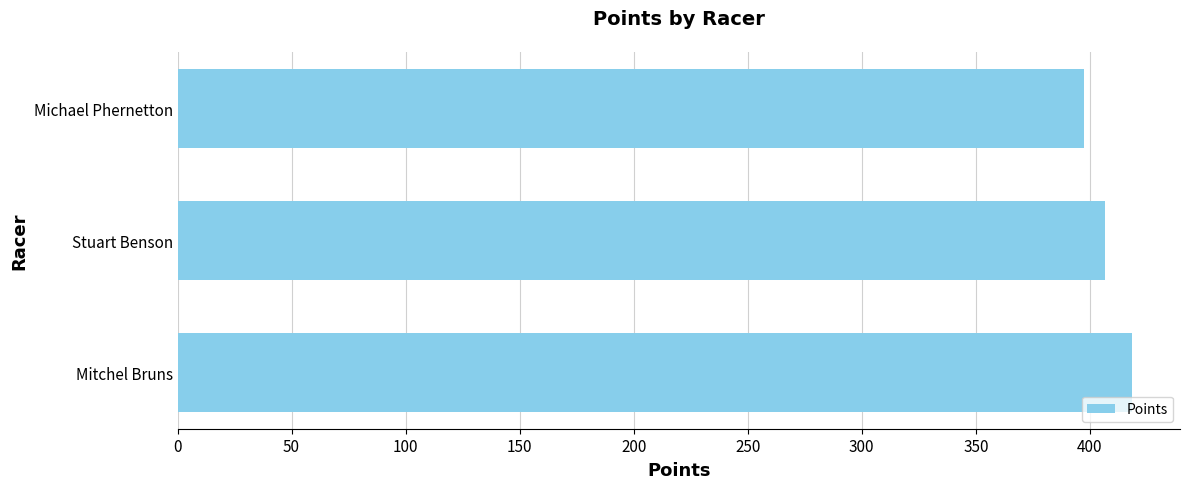

Is it true that the value at Mitchel Bruns is 259.0?

False